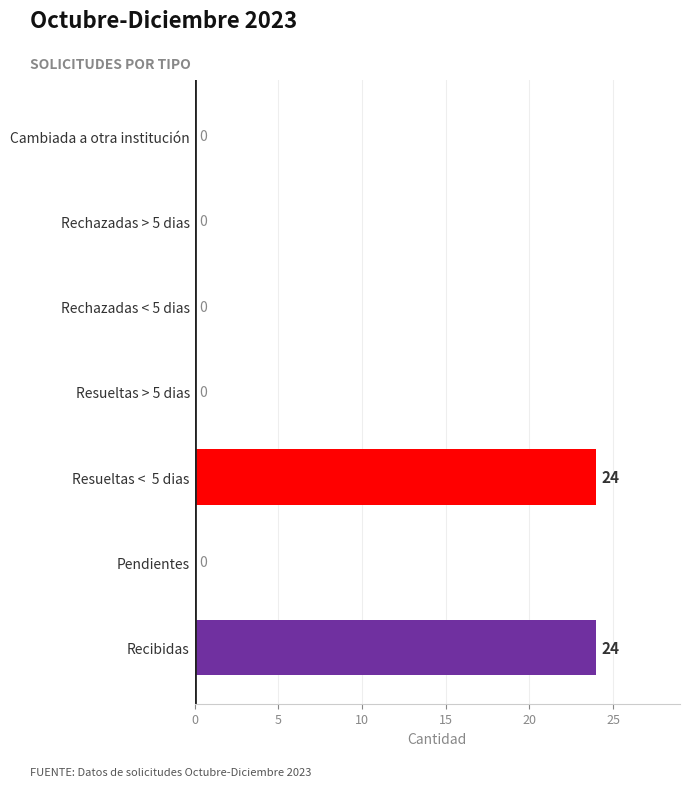

The value at Rechazadas > 5 dias is 0. True or false?

True